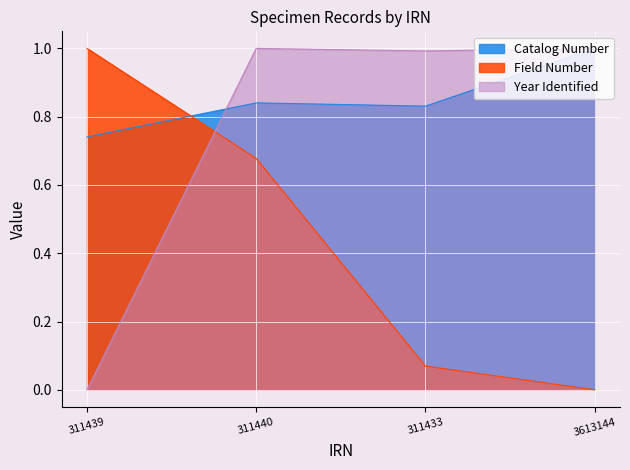

How many interior local peaks does the Catalog Number series have?

1